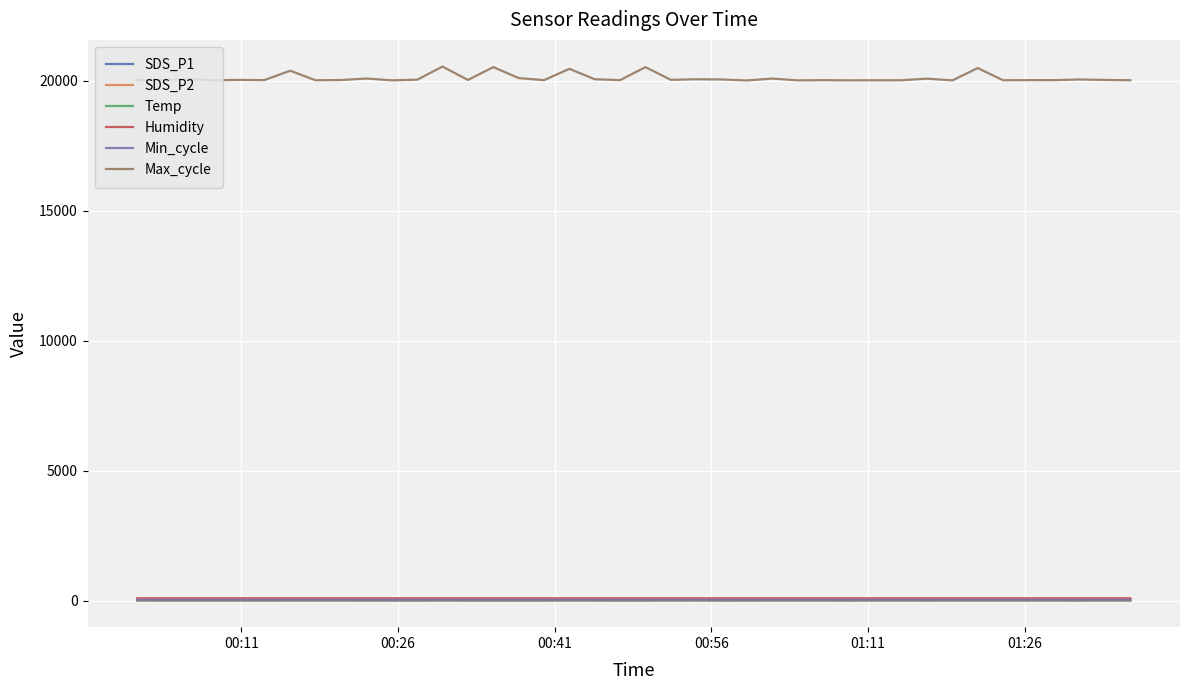

True or false: Min_cycle and Max_cycle cross at least once.

False